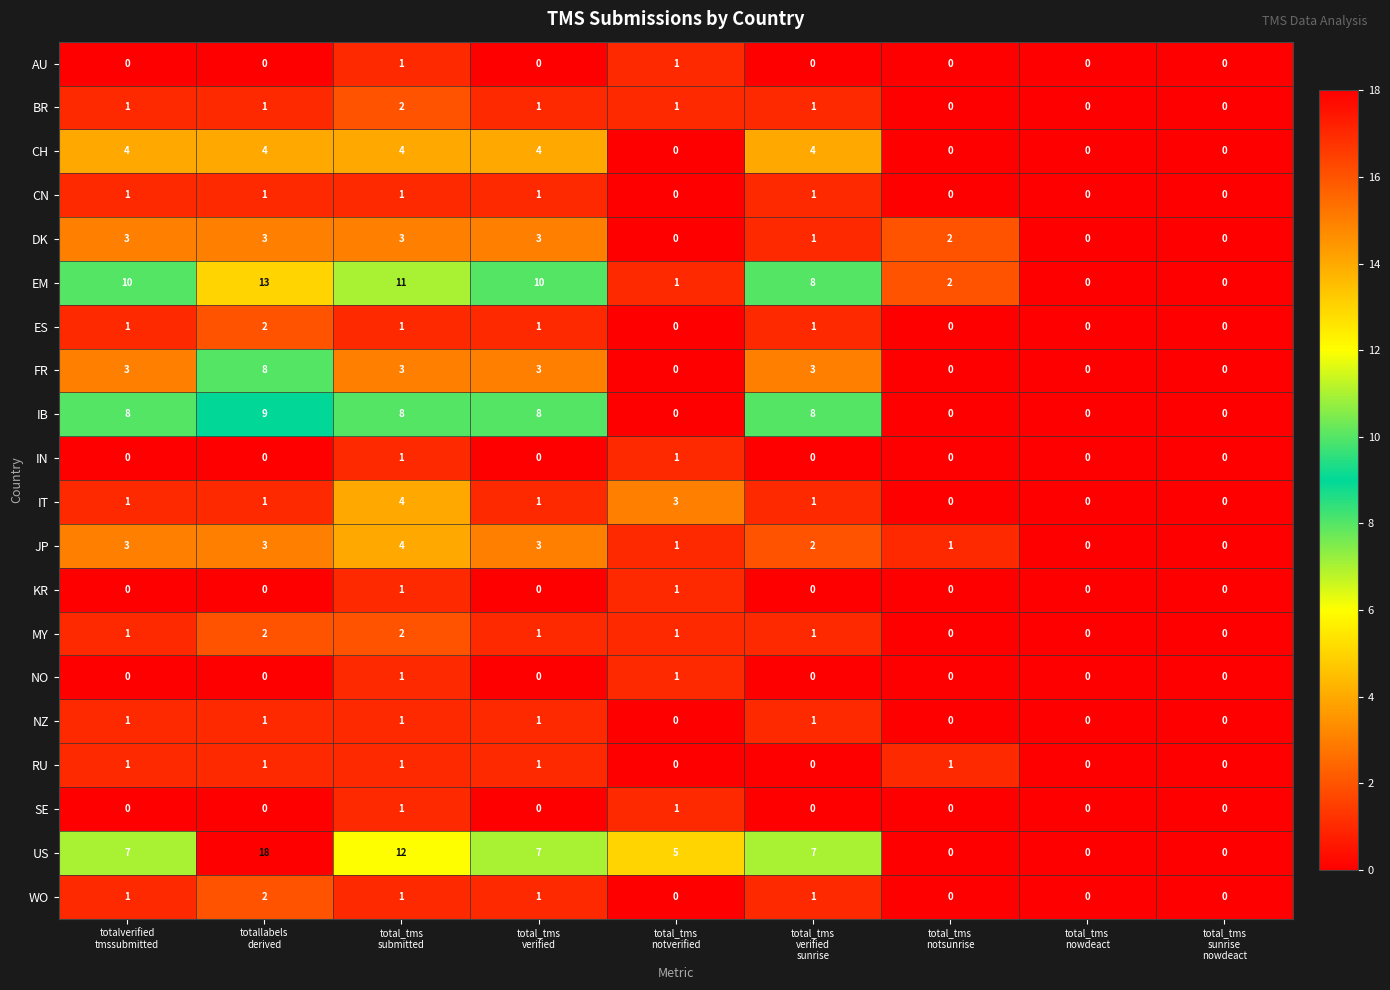

What is the difference between the second highest and second lowest values in the CH series?

4